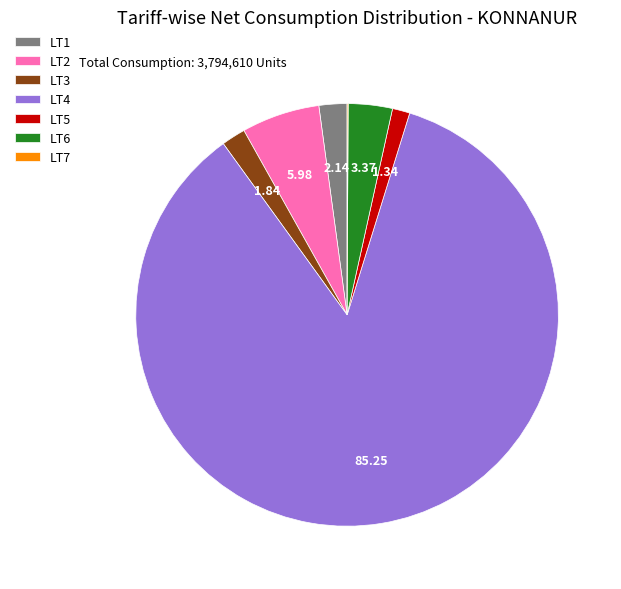

Between LT2 and LT1, which is larger?

LT2